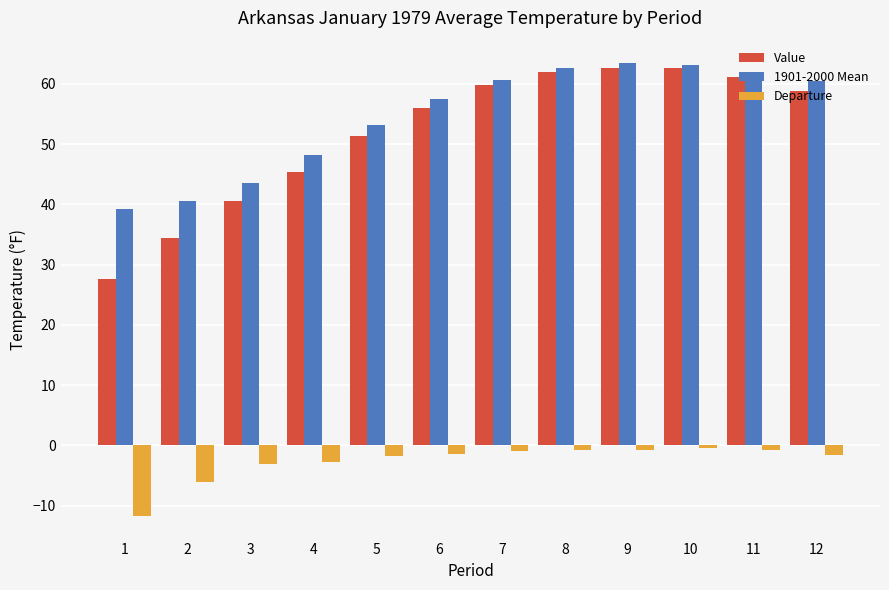

At how many categories does at least one series exceed 25?

12